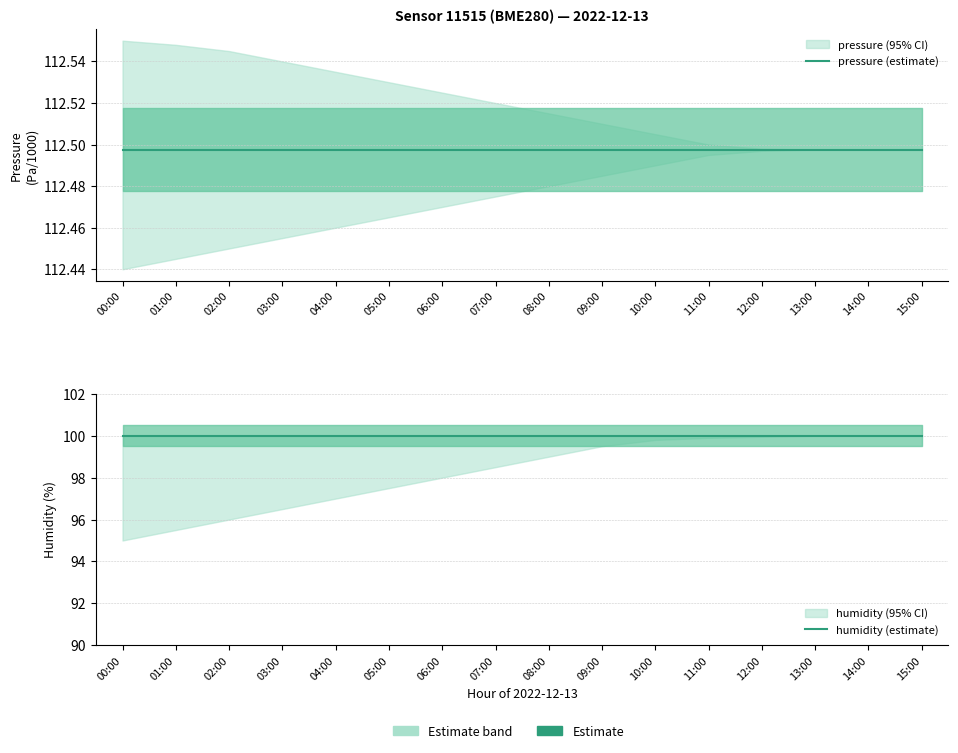

Between 01:00 and 04:00, which is larger?

01:00